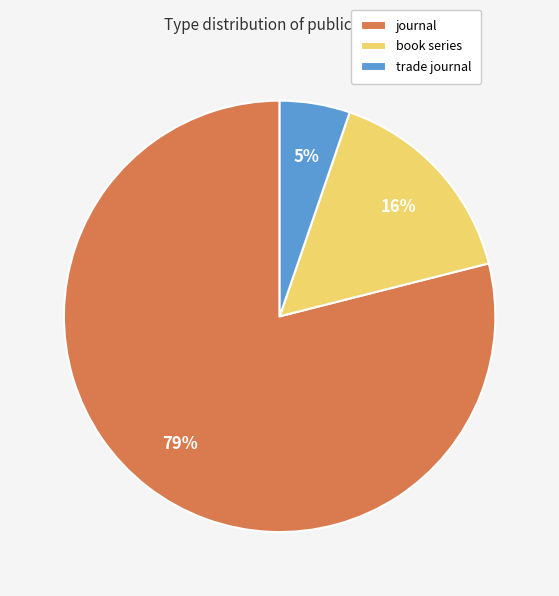

Is it true that book series is 16% of the pie?

True